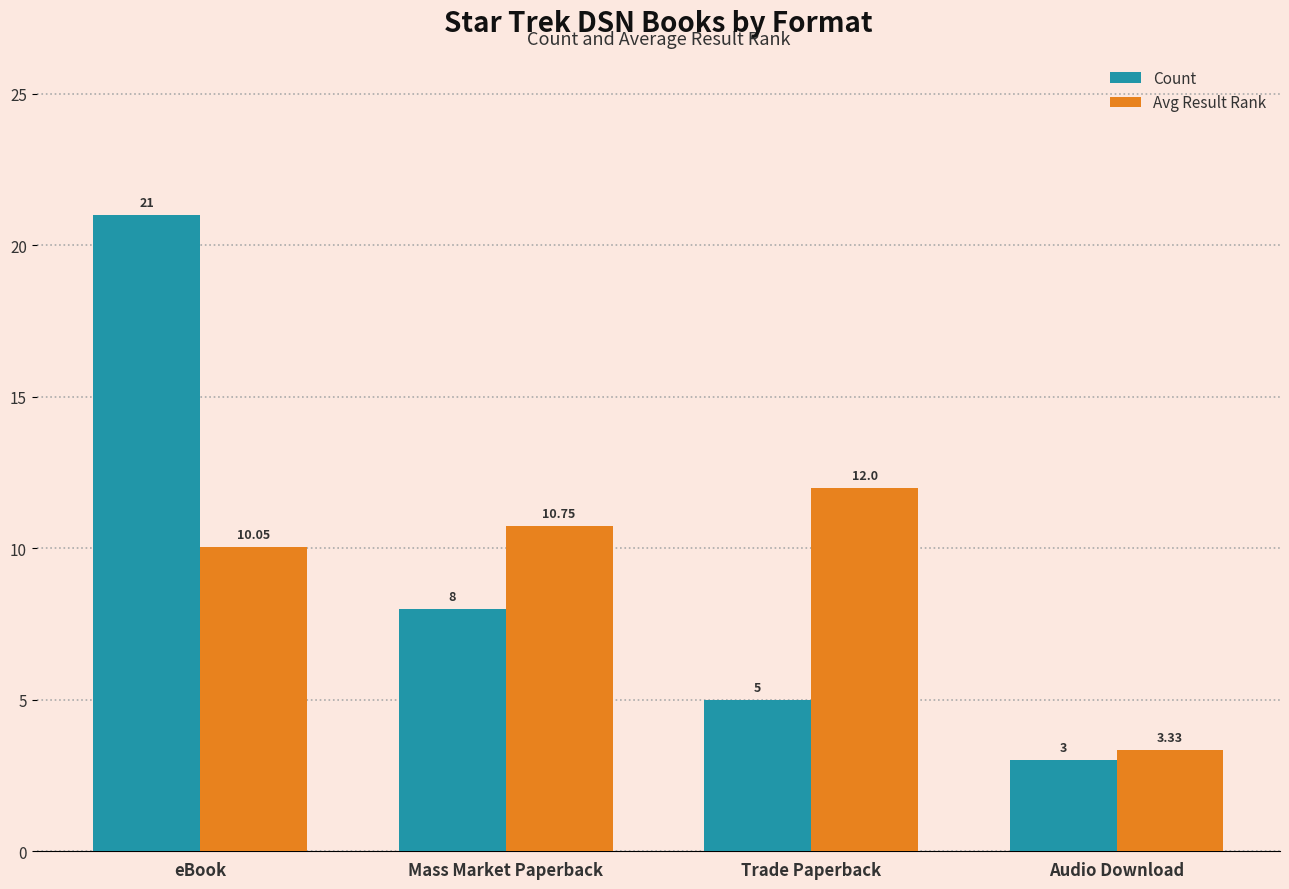

What are all the series names shown in the legend?

Count, Avg Result Rank